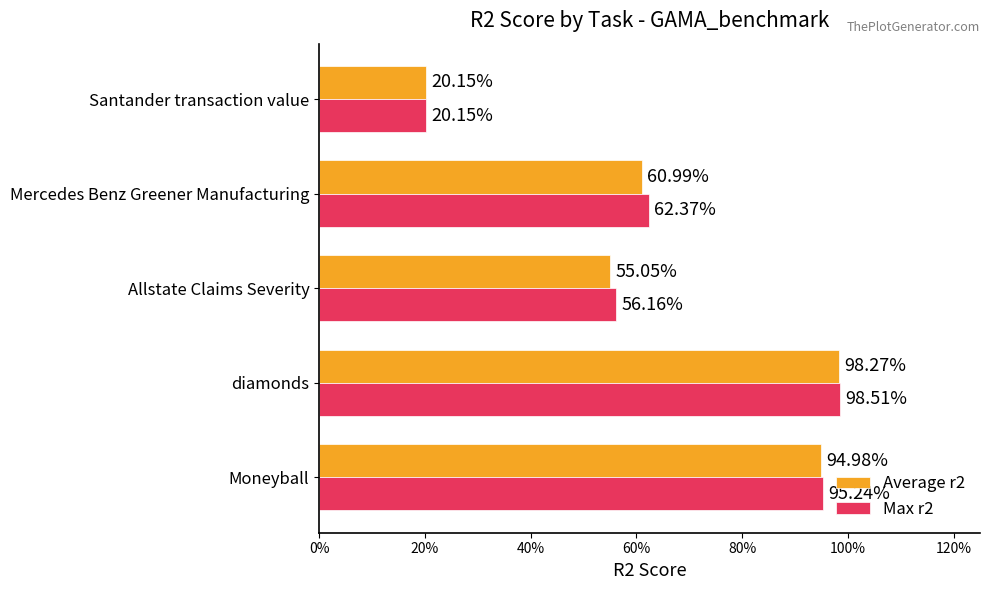

What are all the series names shown in the legend?

Average r2, Max r2